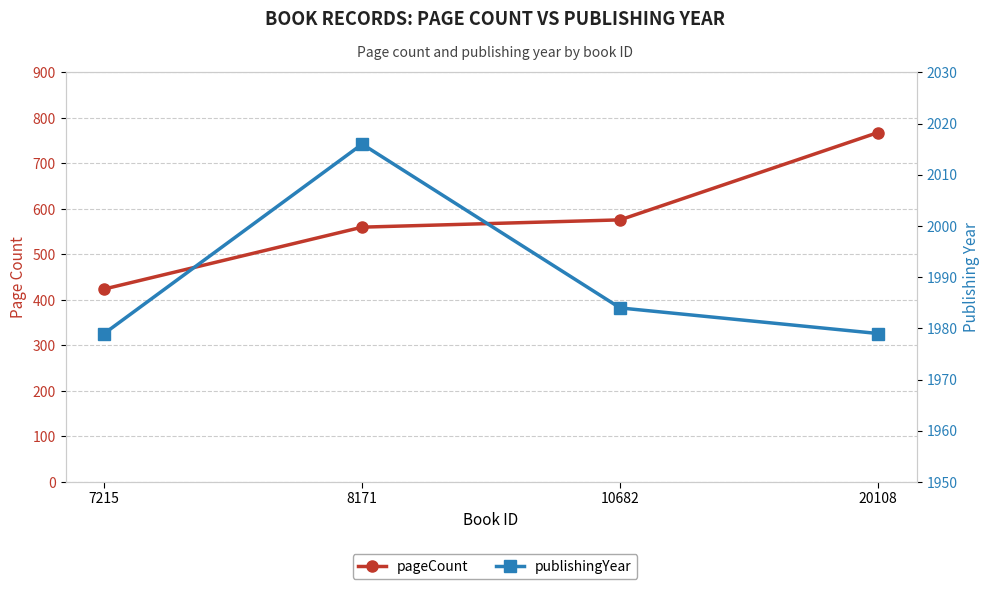

True or false: publishingYear and pageCount intersect in this chart.

False